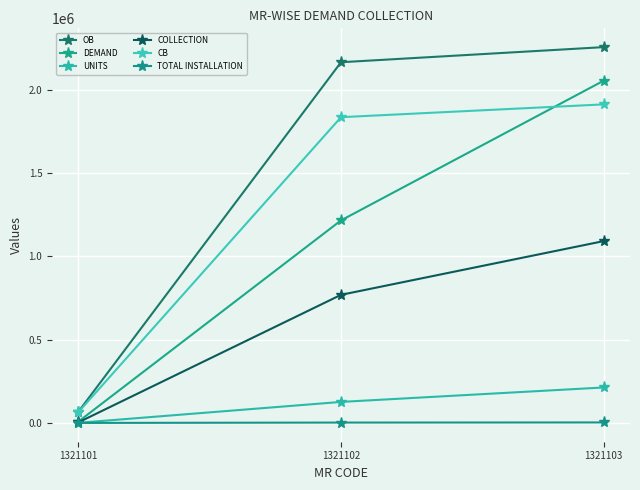

What is the average value of the DEMAND series?

1092591.6